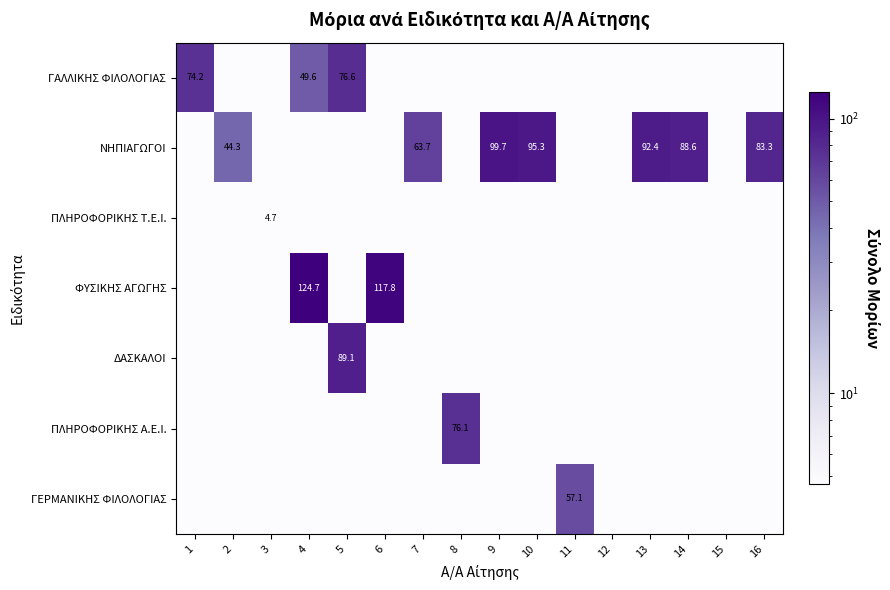

What is the average value of the ΝΗΠΙΑΓΩΓΟΙ series?

35.5